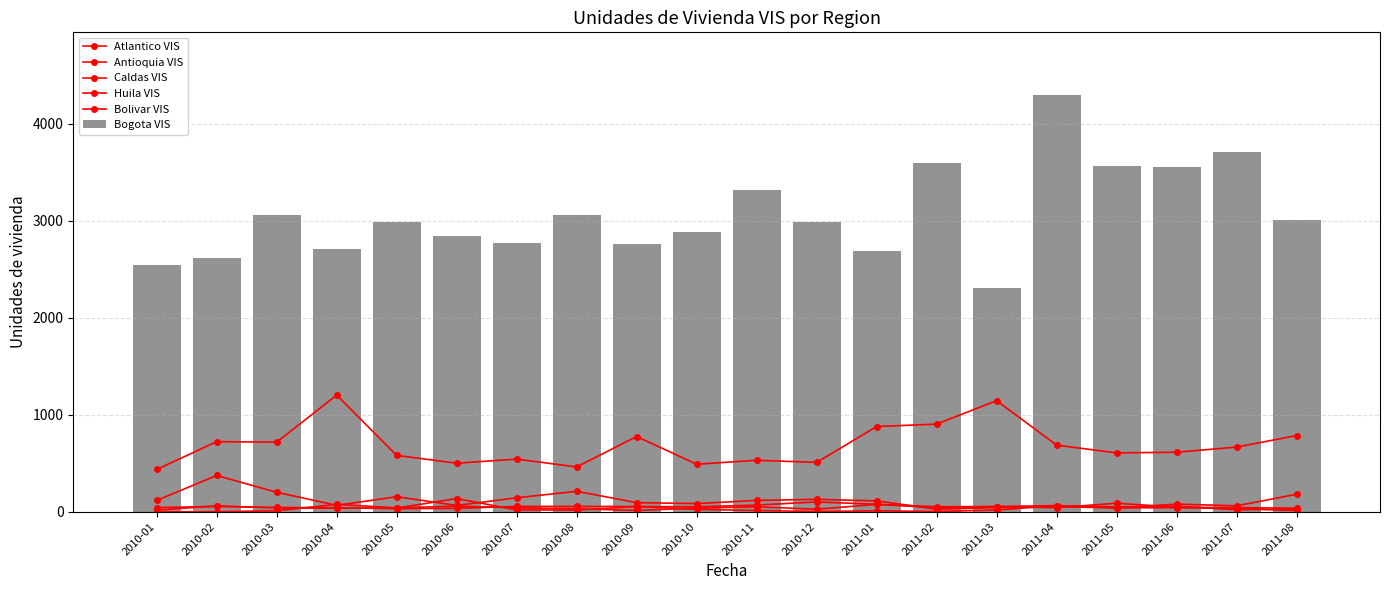

Where does the Huila VIS series first go above 25?

2010-02